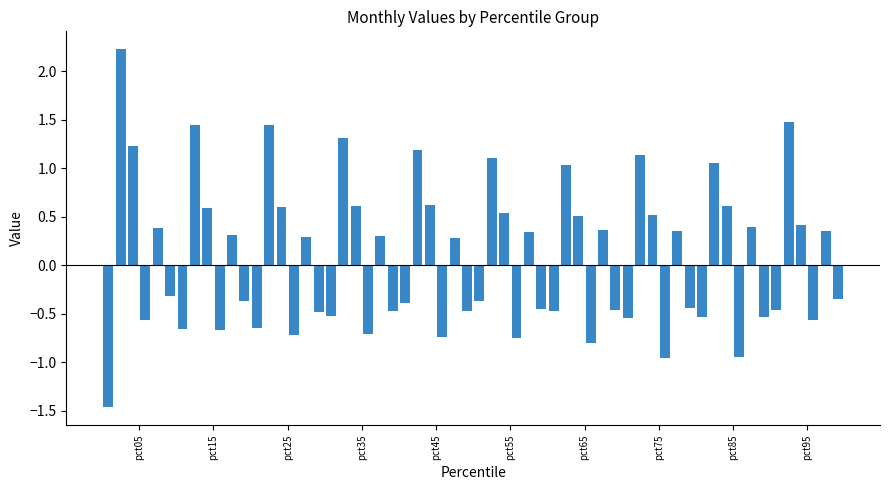

How many bars are there in each group?

6